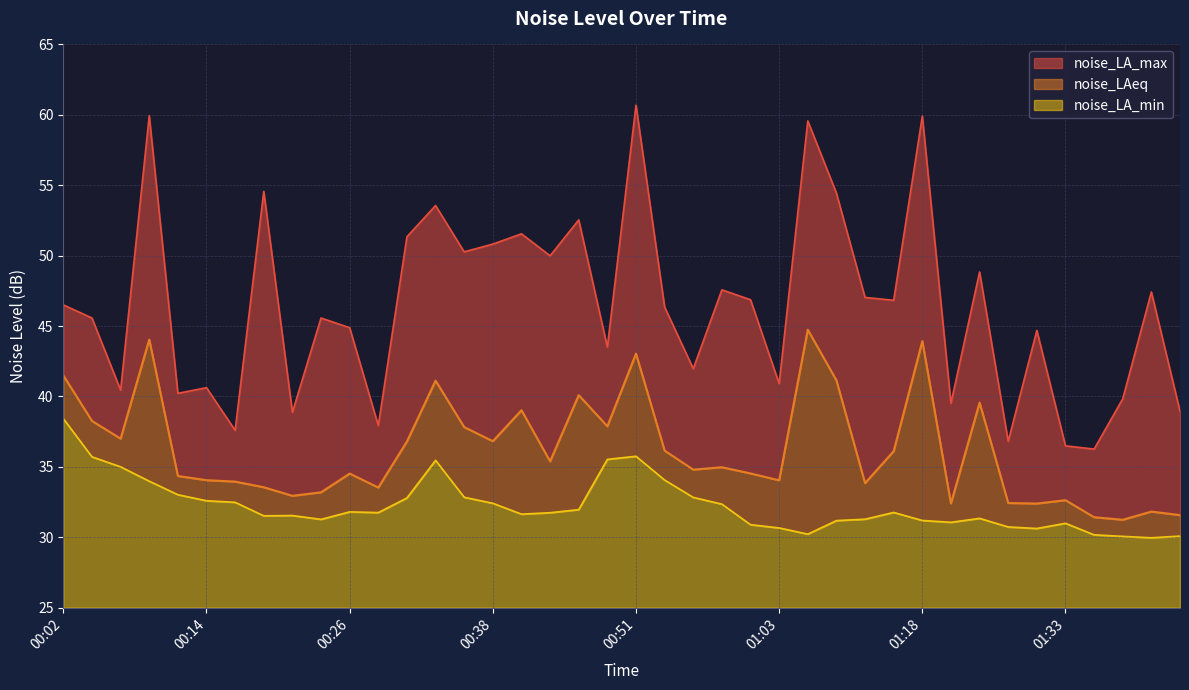

How many data points in noise_LA_min are above 31?

30